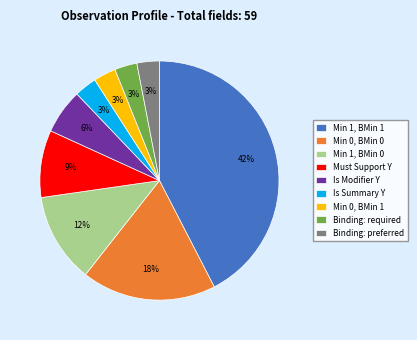

What percentage is the Min 0, BMin 0 slice, to the nearest percent?

18%